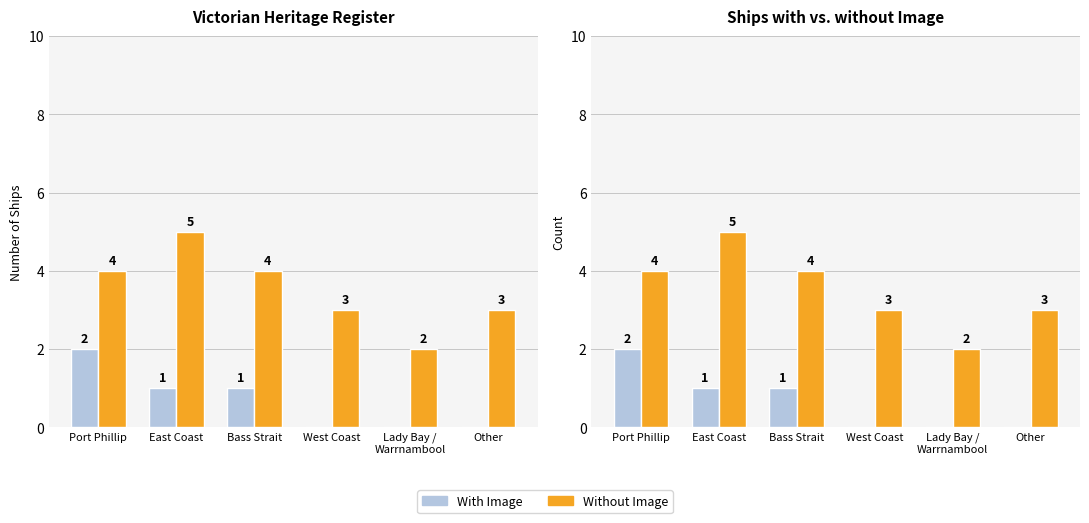

What is the sum of all Without Image values?

21